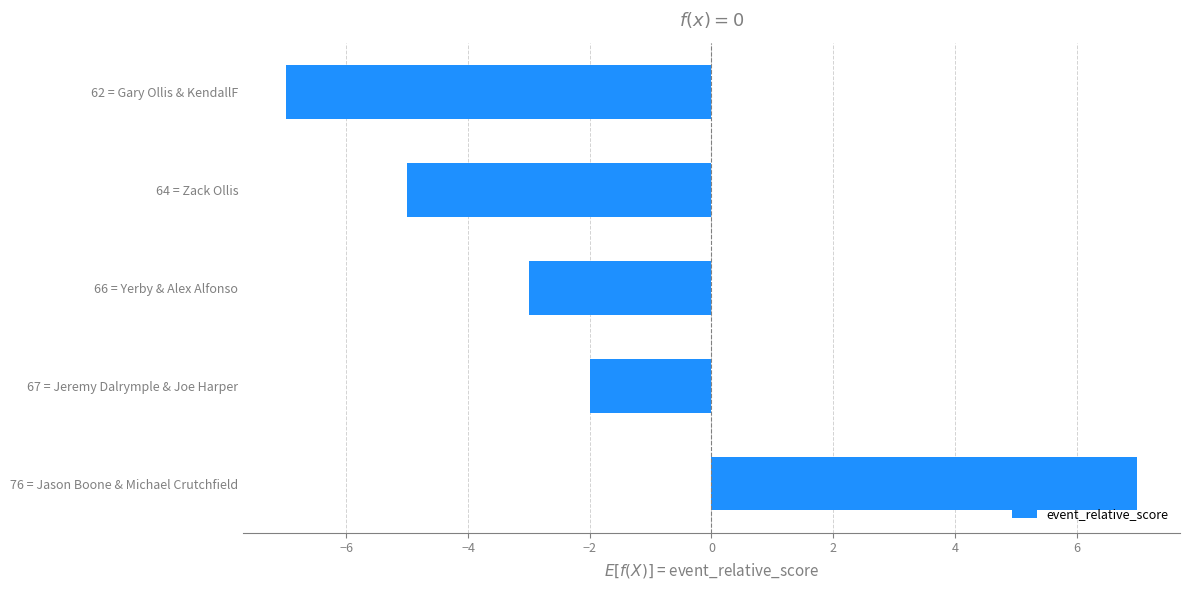

Which label corresponds to the smallest value in the chart?

62 = Gary Ollis & KendallF